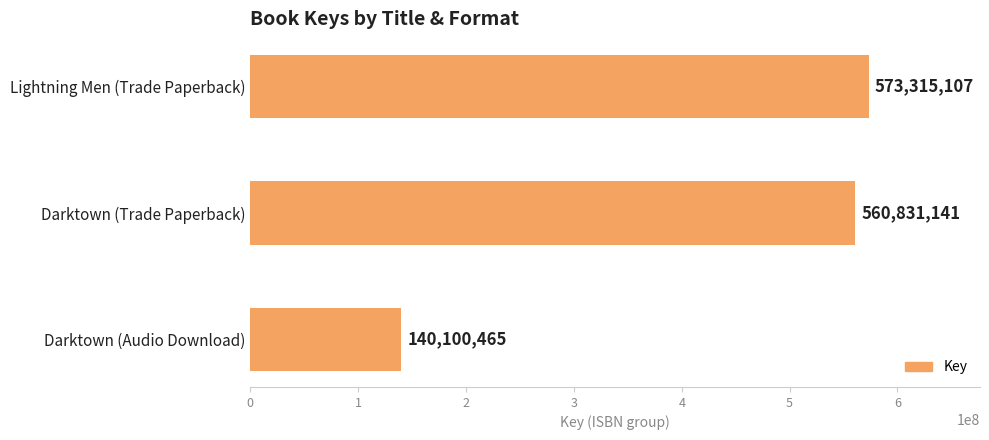

What is the sum of the values at Darktown (Audio Download) and Darktown (Trade Paperback)?

700931606